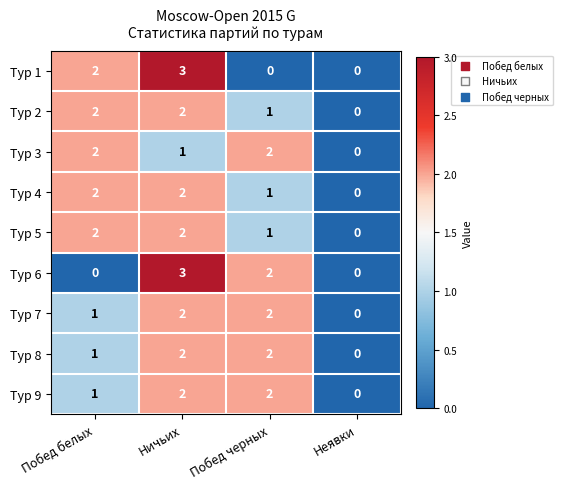

Which category has the highest value across all series?

Ничьих